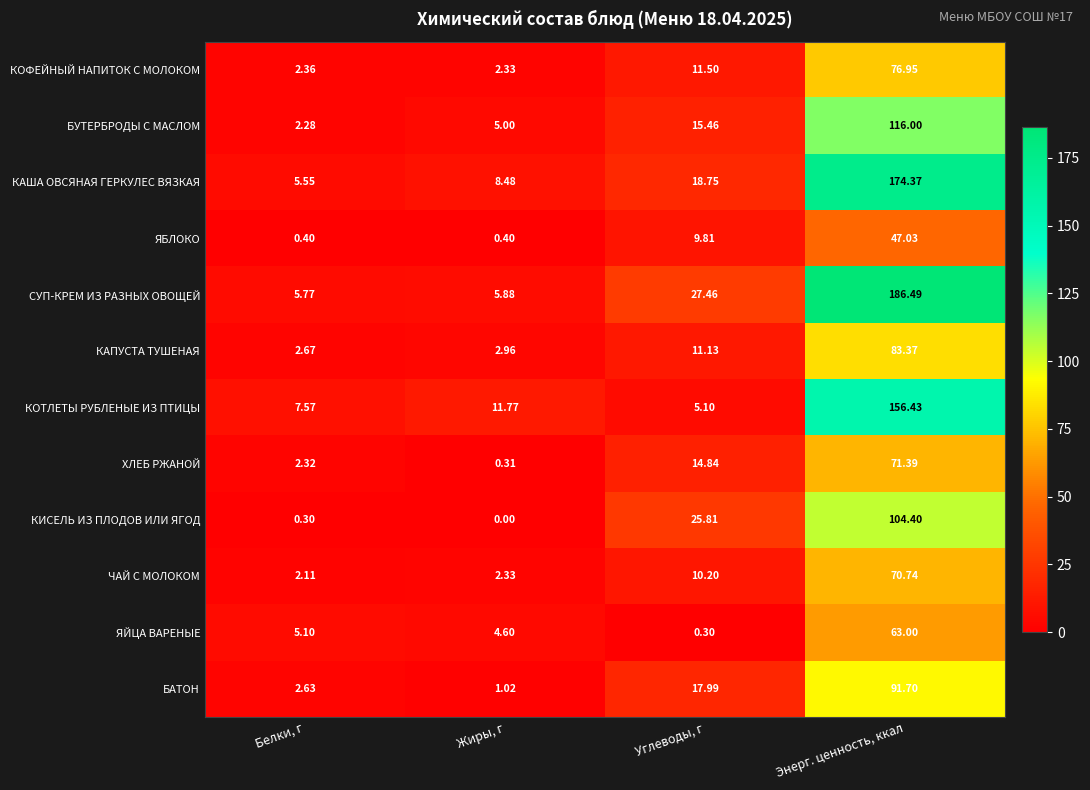

Which series has the largest range (max minus min)?

СУП-КРЕМ ИЗ РАЗНЫХ ОВОЩЕЙ